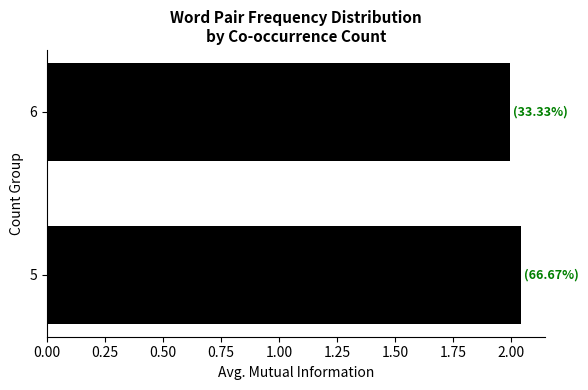

True or false: the data shows 2.0 at 5.

True